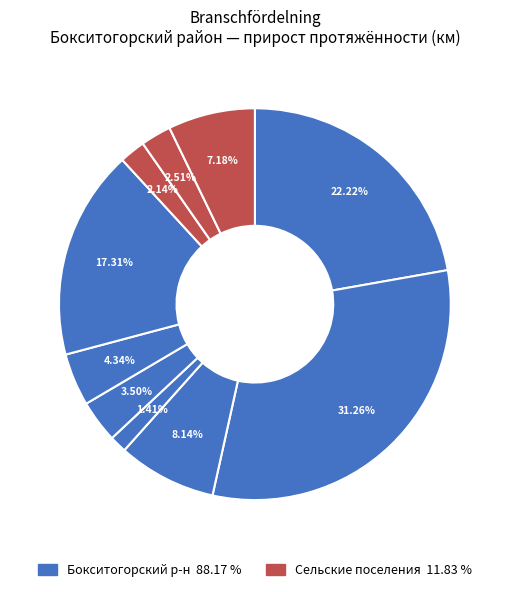

Is there any slice that represents more than half of the pie?

No